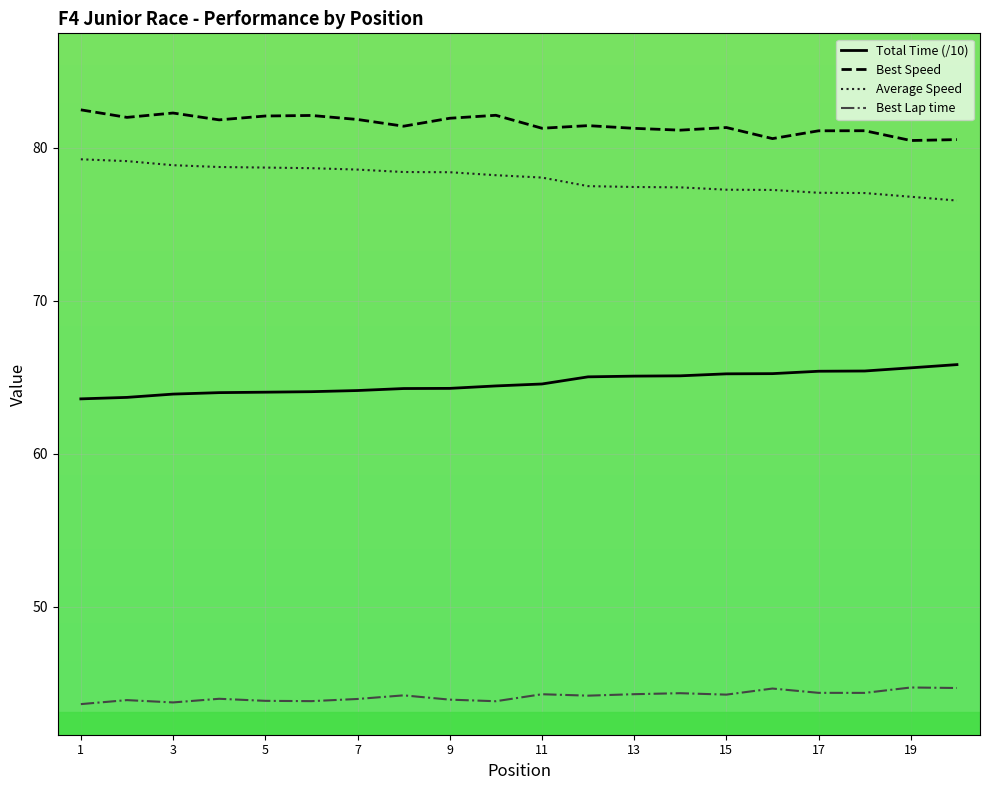

Rank the series by their maximum value, from lowest to highest.

Best Lap time, Total Time (/10), Average Speed, Best Speed